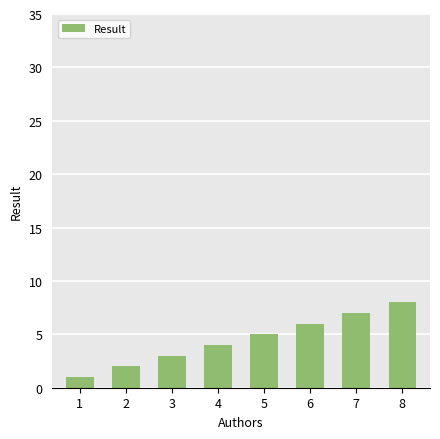

What is the greatest value displayed?

8